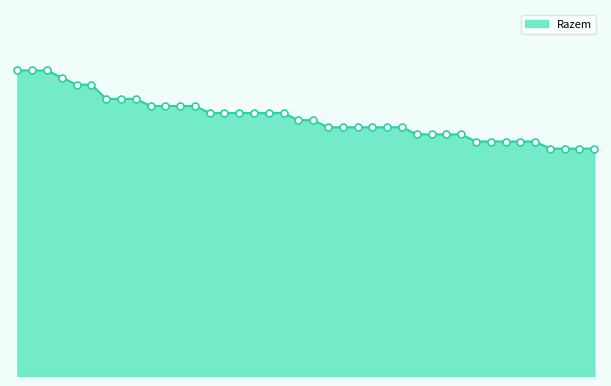

Where does the data first go above 36?

1